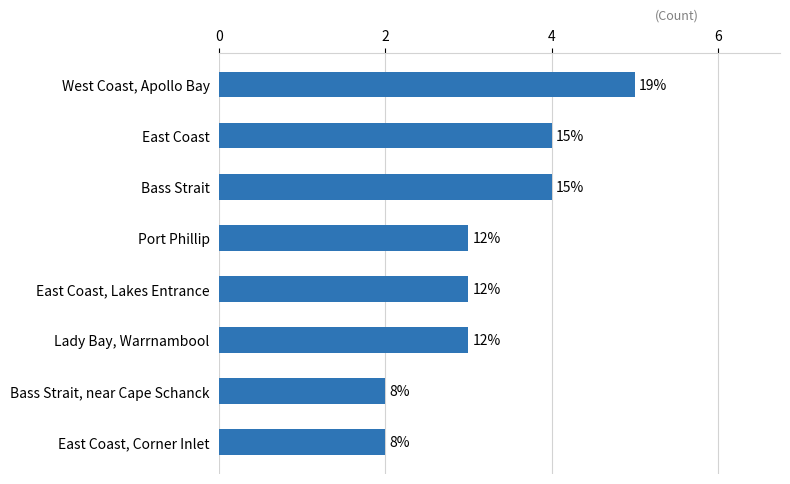

Are the bars horizontal?

Yes